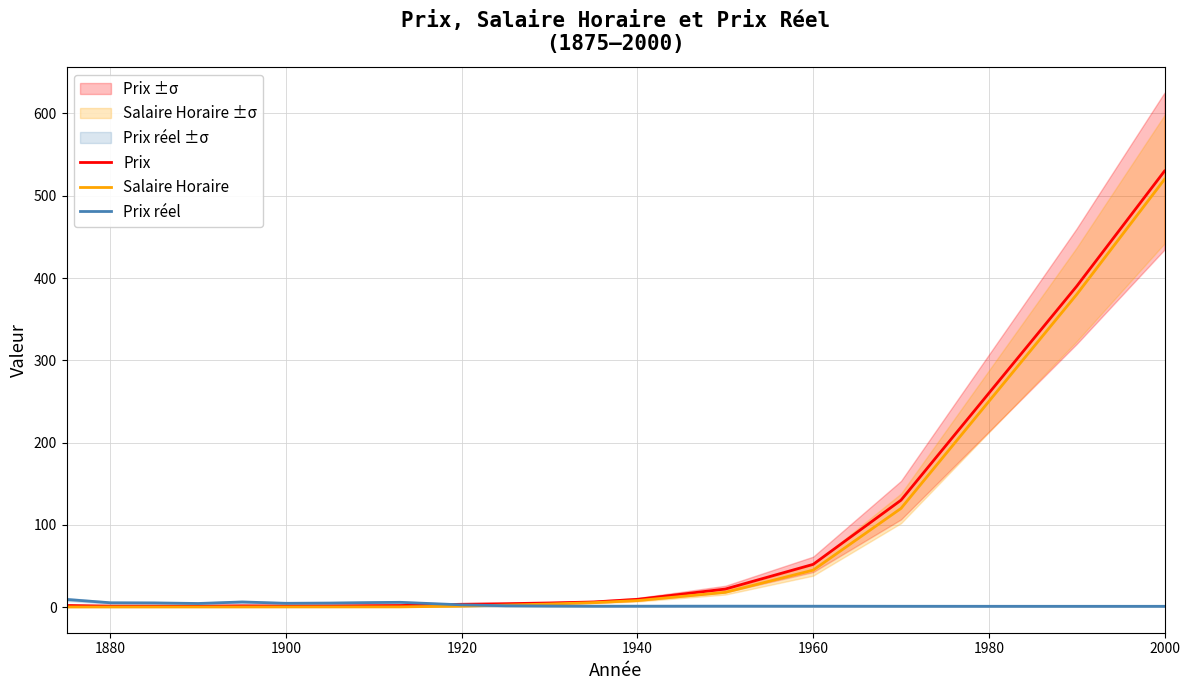

In Prix, how many points are lower than both neighbors (excluding endpoints)?

2